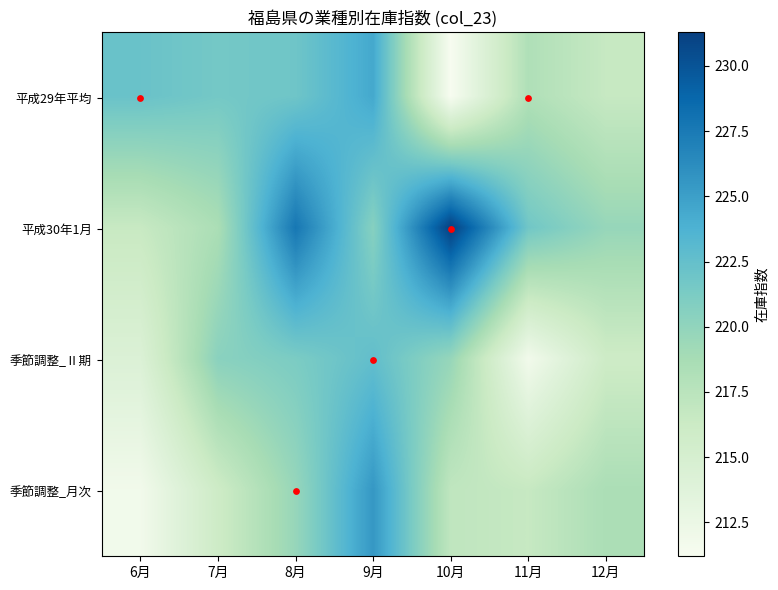

What is the spread (max minus min) of values at 7月?

5.6